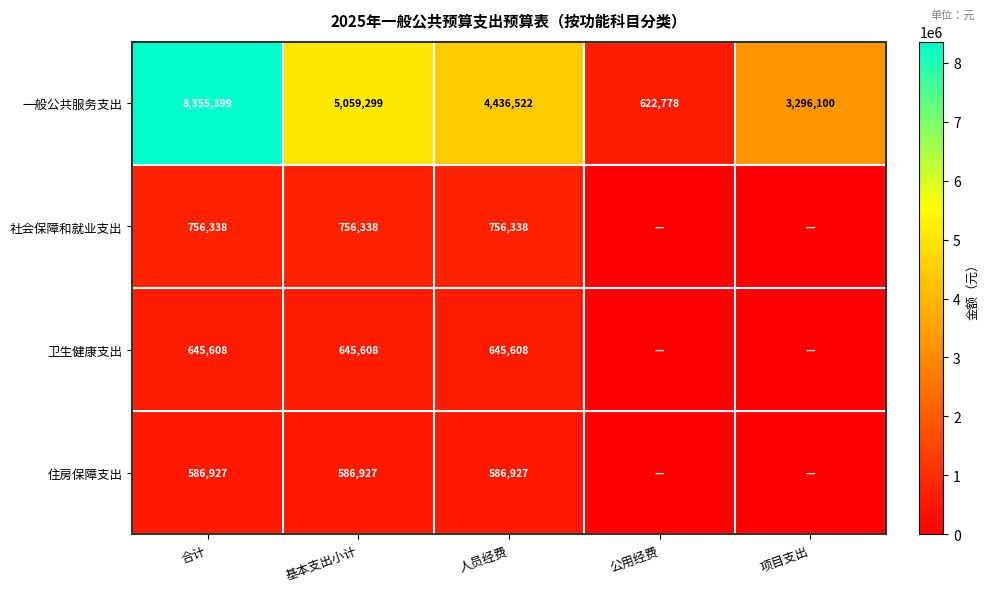

What is the average value of the 一般公共服务支出 series?

4354020